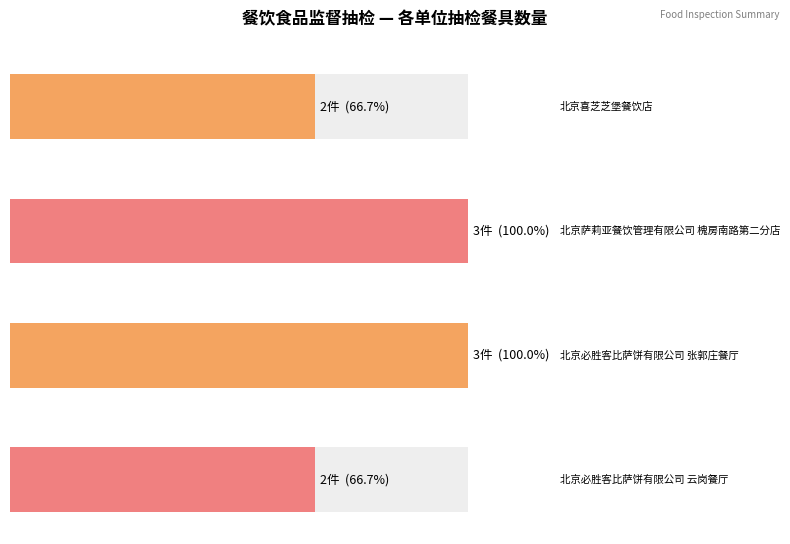

What is the label of the 4th bar from the right?

北京喜芝芝堡餐饮店